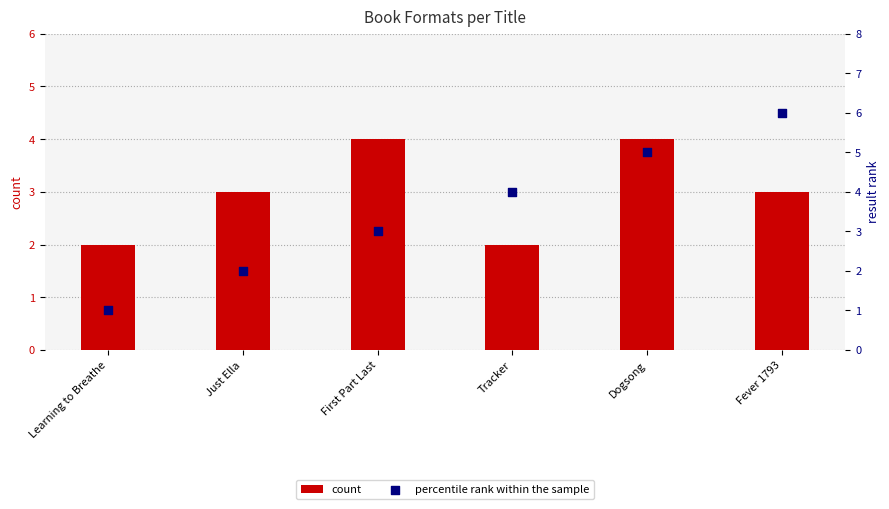

Which series has the largest total across all categories?

percentile rank within the sample